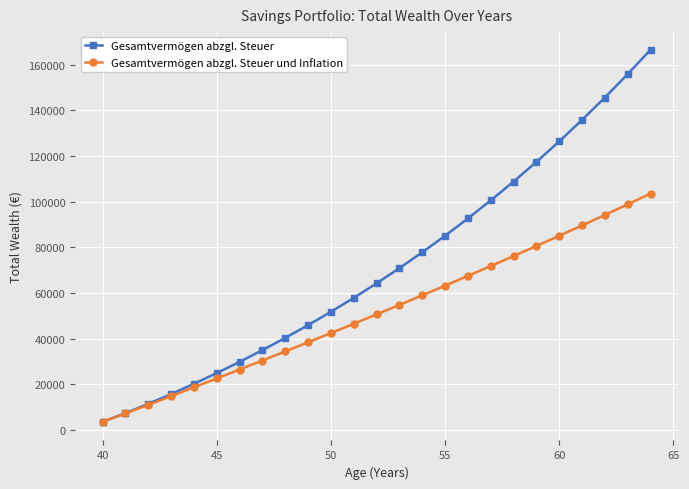

Reading left to right, extract all data points from this chart.

Gesamtvermögen abzgl. Steuer: 3600.0	7416.0	11461.0	15748.6	20255.6	24961.6	29875.6	35006.6	40364.3	45958.6	51800.1	57899.6	64268.6	70919.0	77863.1	85113.9	92685.1	100590.7	108845.6	117465.1	126465.4	135863.3	145676.3	155922.8	166622.0
Gesamtvermögen abzgl. Steuer und Inflation: 3600.0	7270.6	11015.9	14840.3	18713.0	22608.5	26528.7	30475.3	34450.5	38456.1	42494.1	46566.5	50675.4	54822.7	59010.5	63240.9	67516.1	71838.1	76209.3	80631.7	85107.6	89639.3	94229.1	98879.4	103592.5